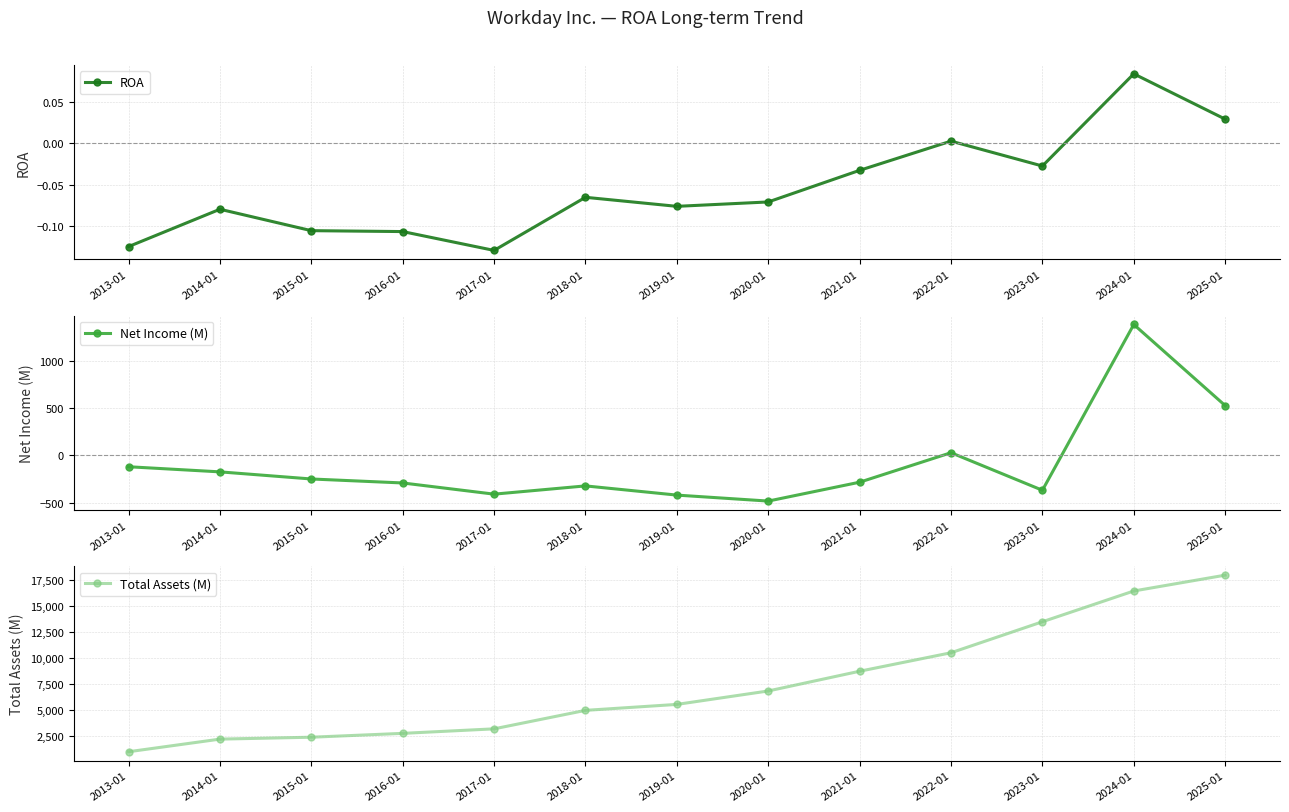

True or false: ROA has a value of 0.0 at 2022-01.

True